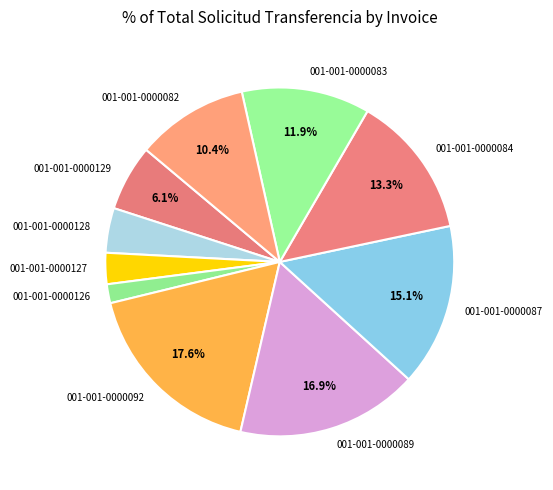

How many segments does this pie chart have?

10